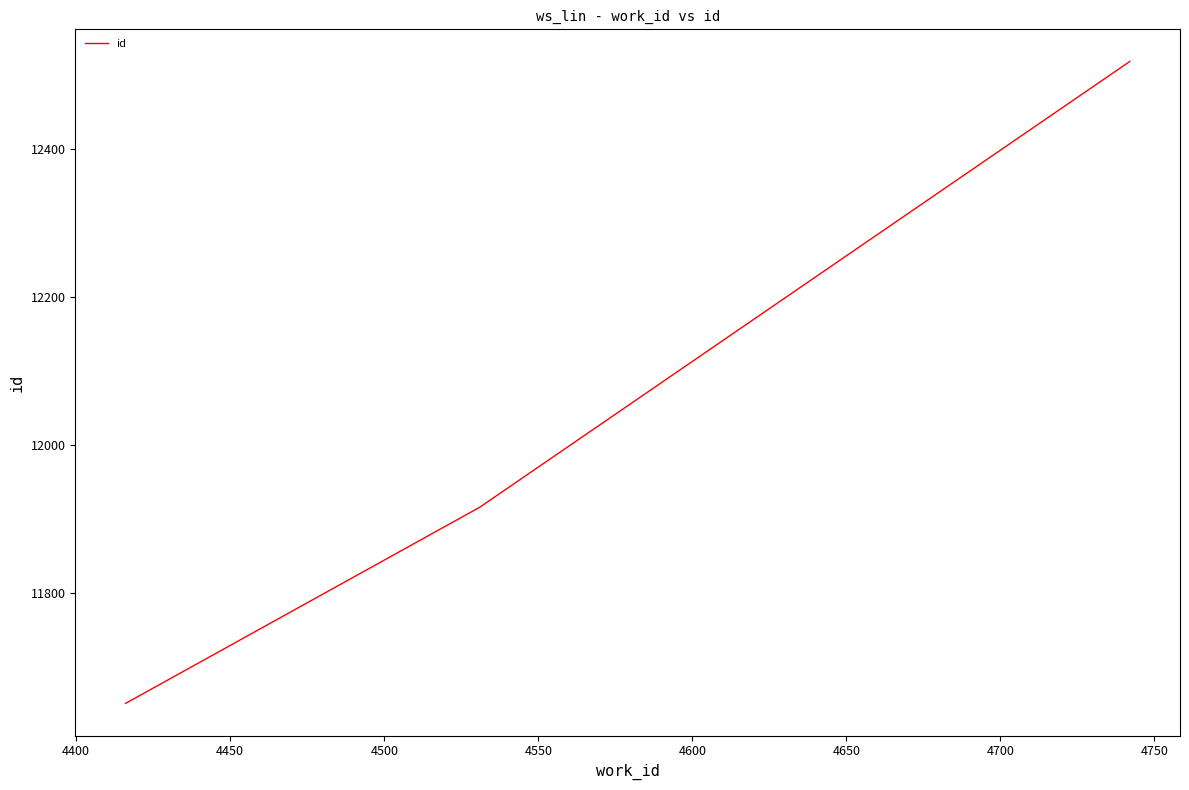

What is the difference between the maximum and minimum values?

867